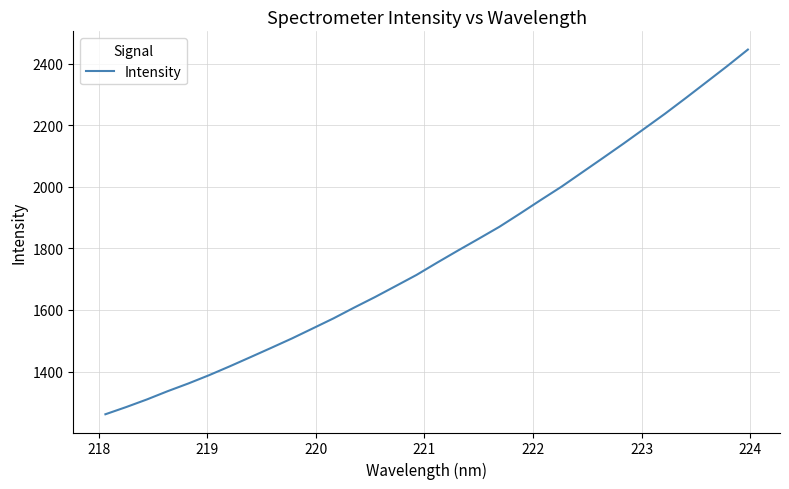

What is the minimum value shown in the chart?

1261.0